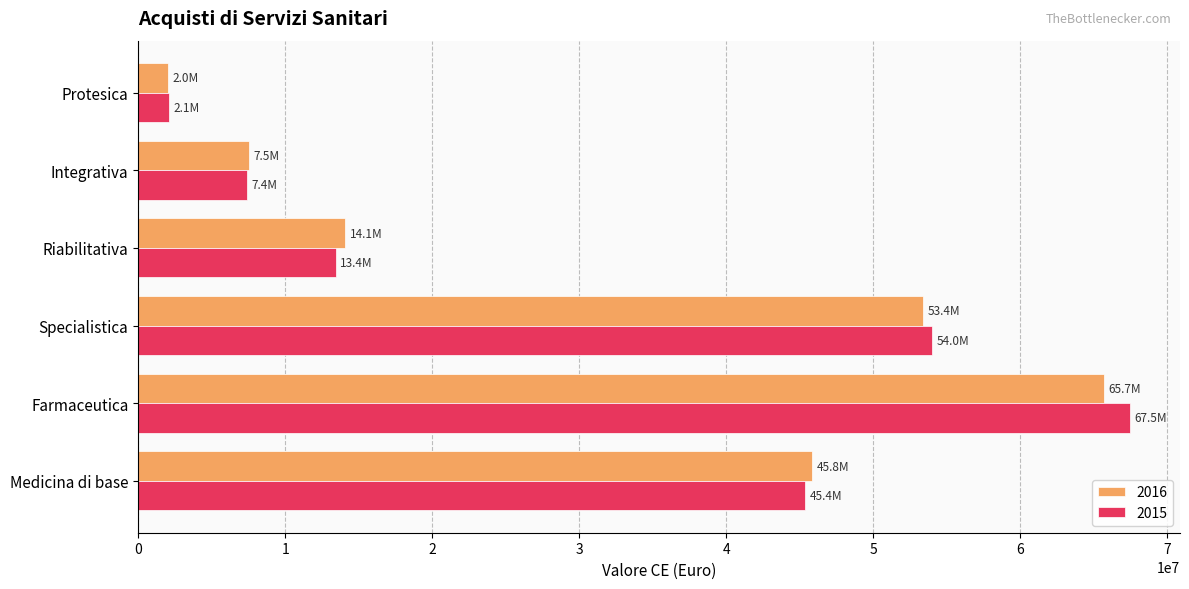

What is the lowest value of the 2016 series?

2028886